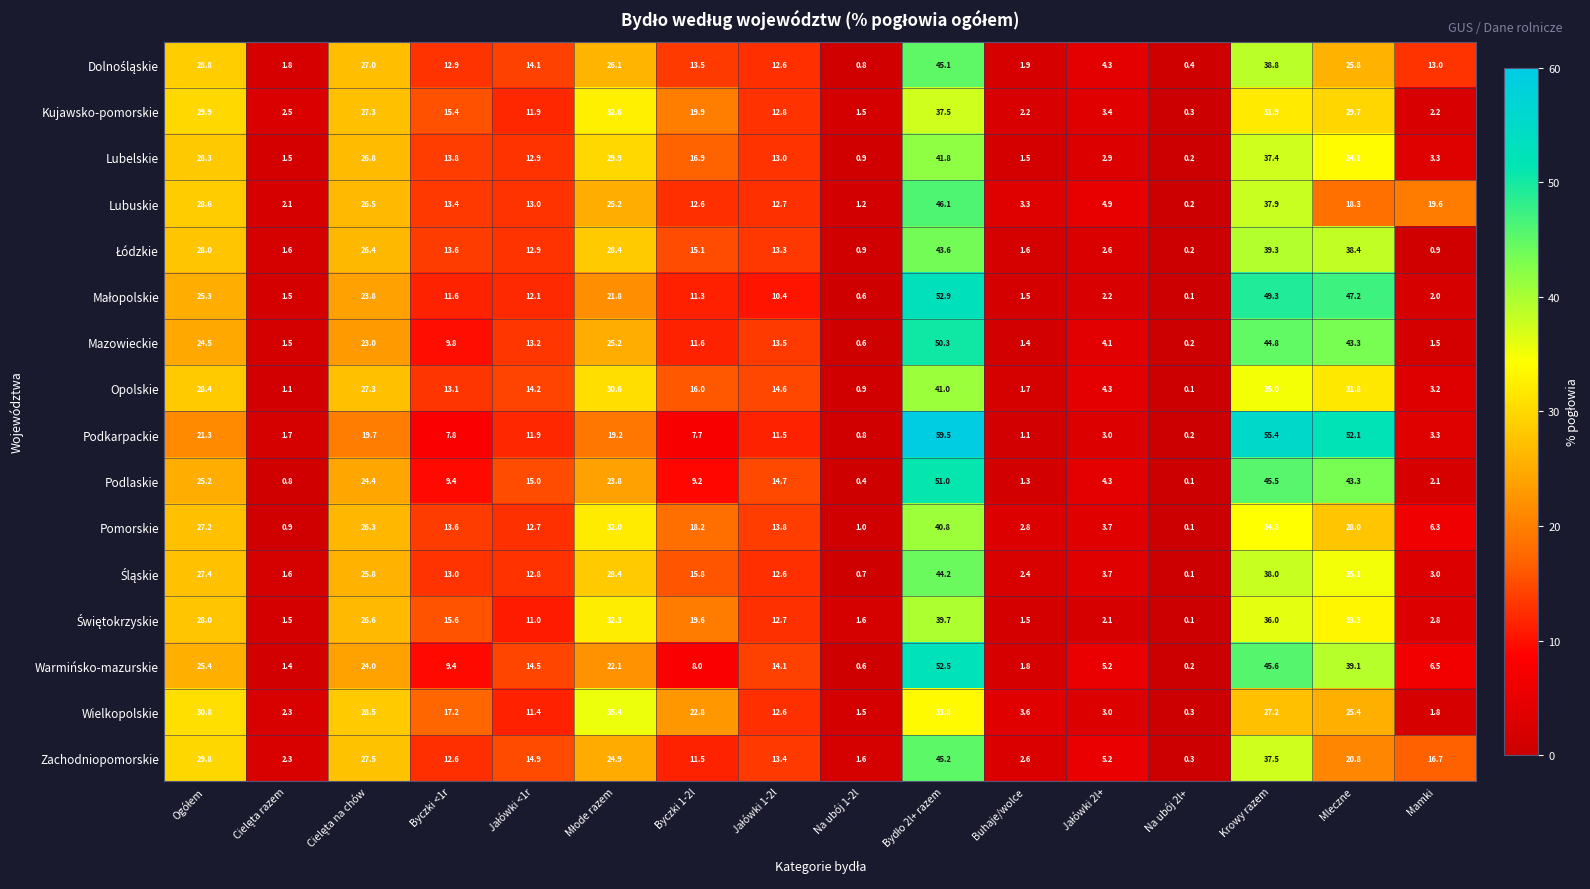

What is the maximum value shown in the chart?

59.5